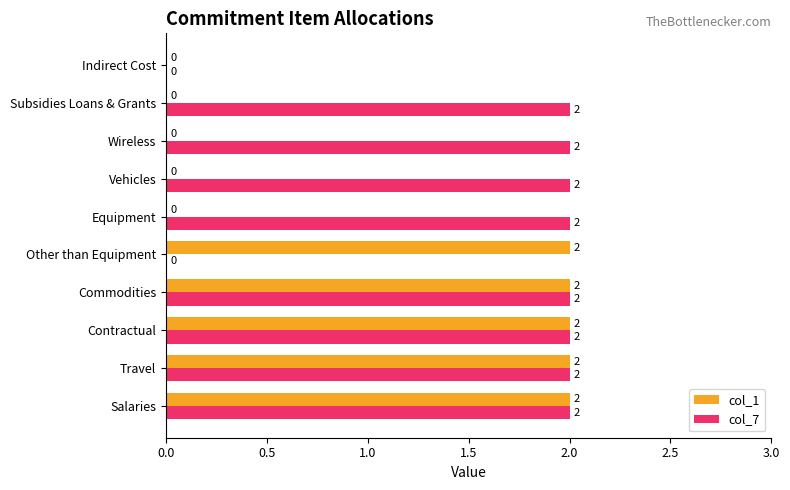

Is the value of col_7 at Vehicles greater than the value of col_1 at Subsidies Loans & Grants?

Yes